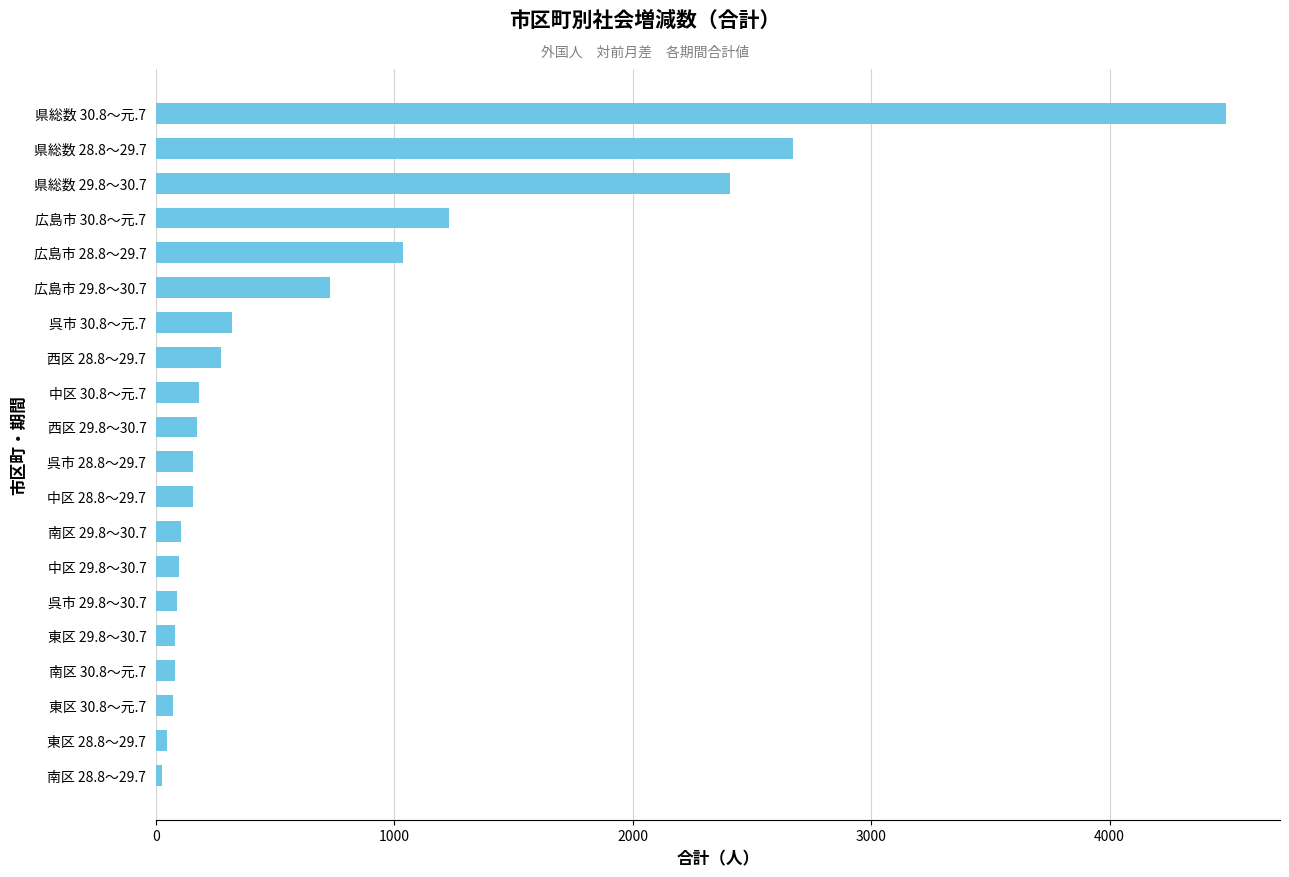

What is the sum of all values?

14400